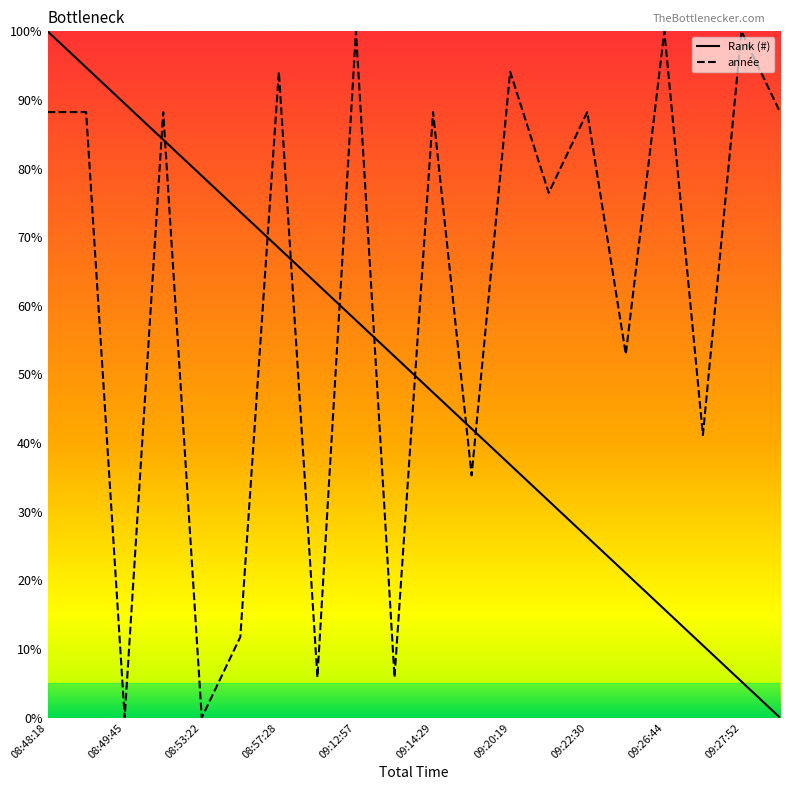

Which series has the largest total across all categories?

année